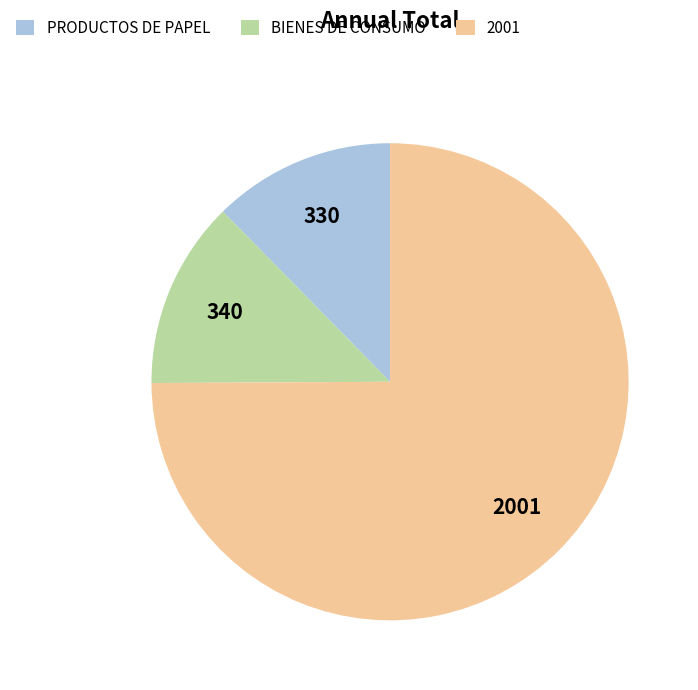

Is there a majority slice in this chart?

Yes